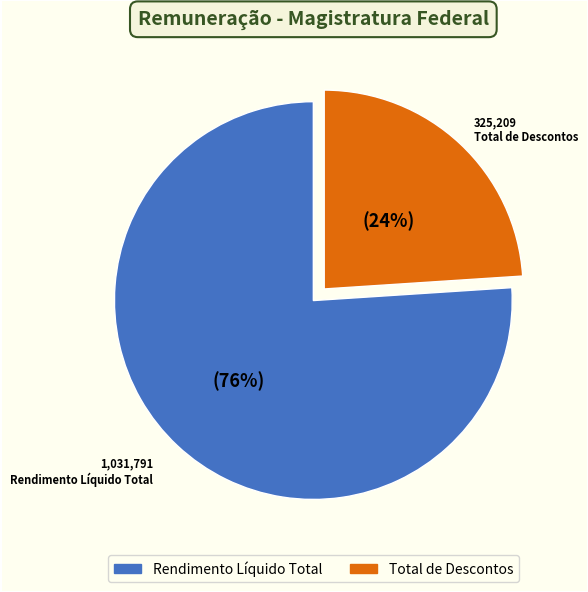

Is there any slice that represents more than half of the pie?

Yes